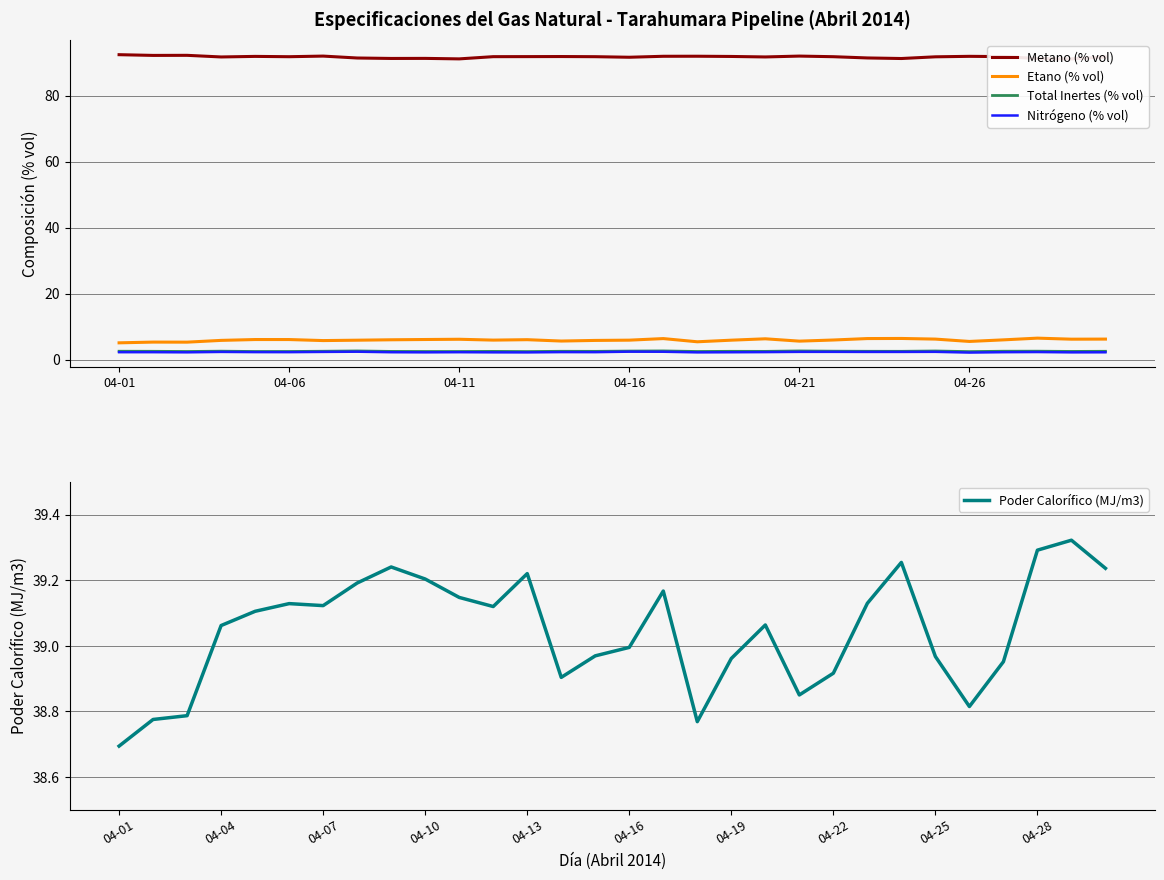

In Metano (% vol), how many points are lower than both neighbors (excluding endpoints)?

9